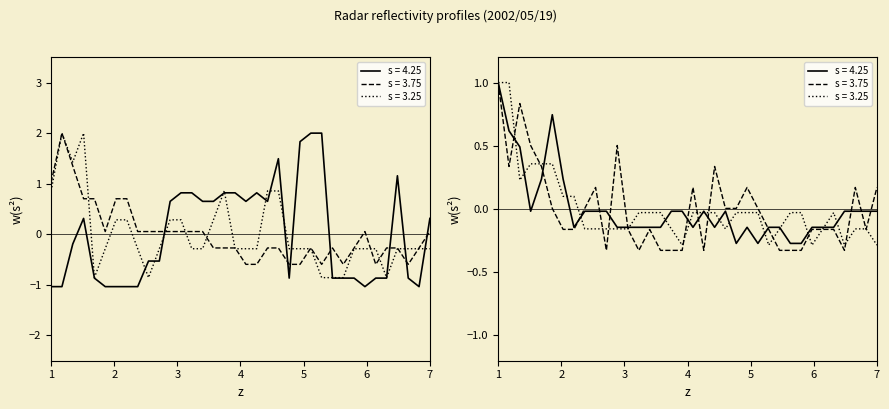

True or false: s=4.706 has more than 1 points higher than both neighbors.

False